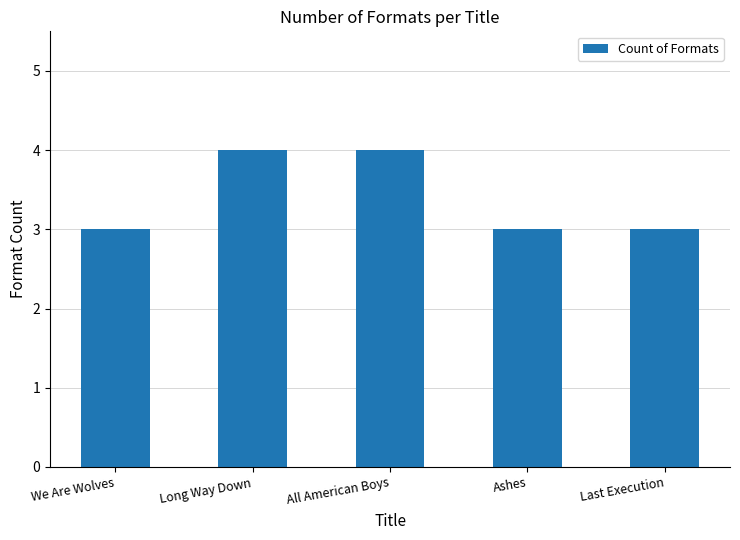

What is the smallest value displayed?

3